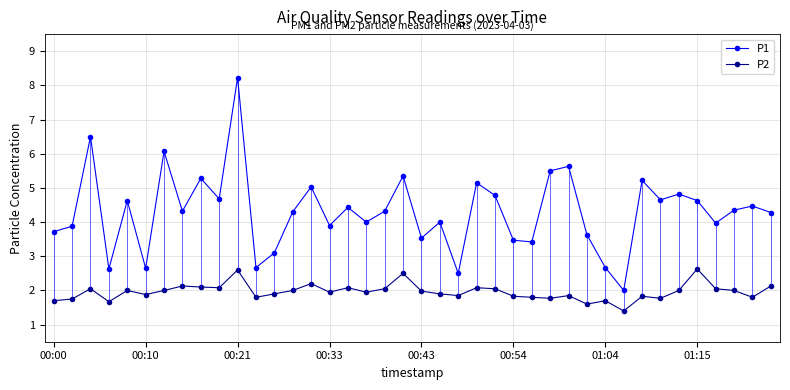

The P2 series shows 2.6 at 01:15. True or false?

True